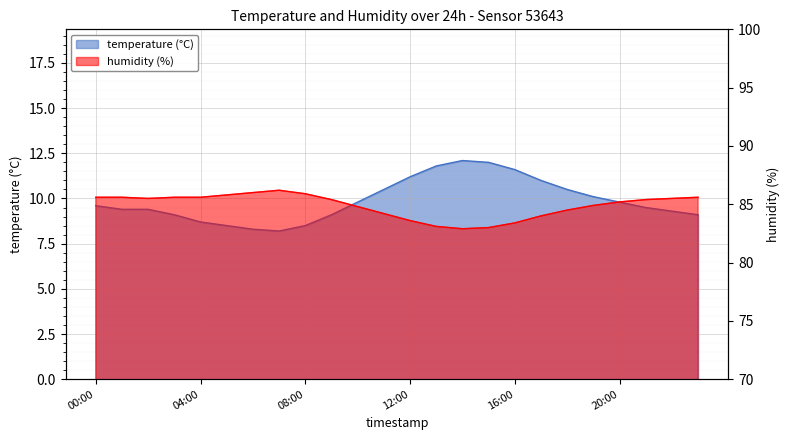

The value of humidity at 5 is 85.8. True or false?

True